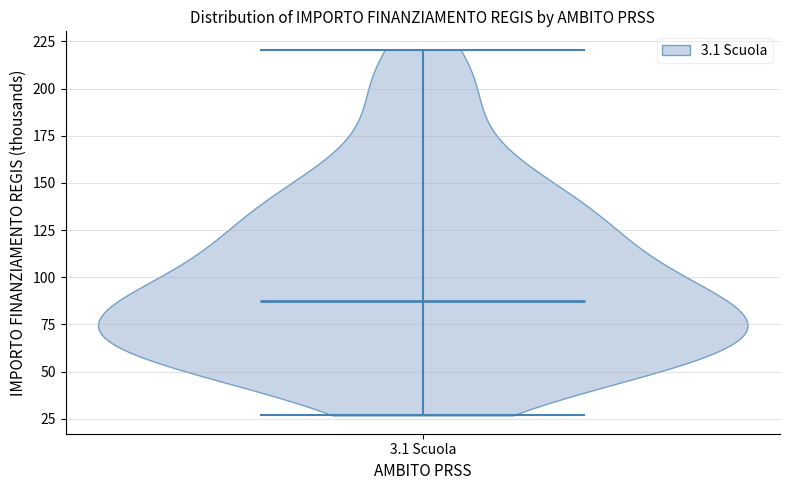

Read this violin plot against the y-axis: where its median line is, and the lowest and highest points the violin reaches. The values are not printed on the chart, so give them approximately, as read against the axis.

median line 85, lowest point 25, highest point 220